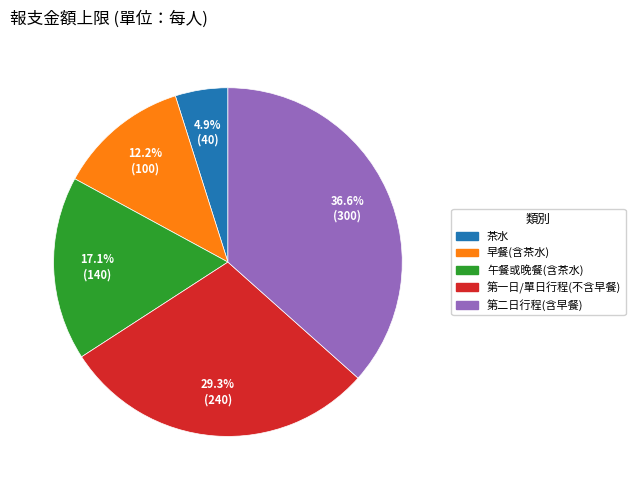

Is 第一日/單日行程(不含早餐) the majority of the pie?

No